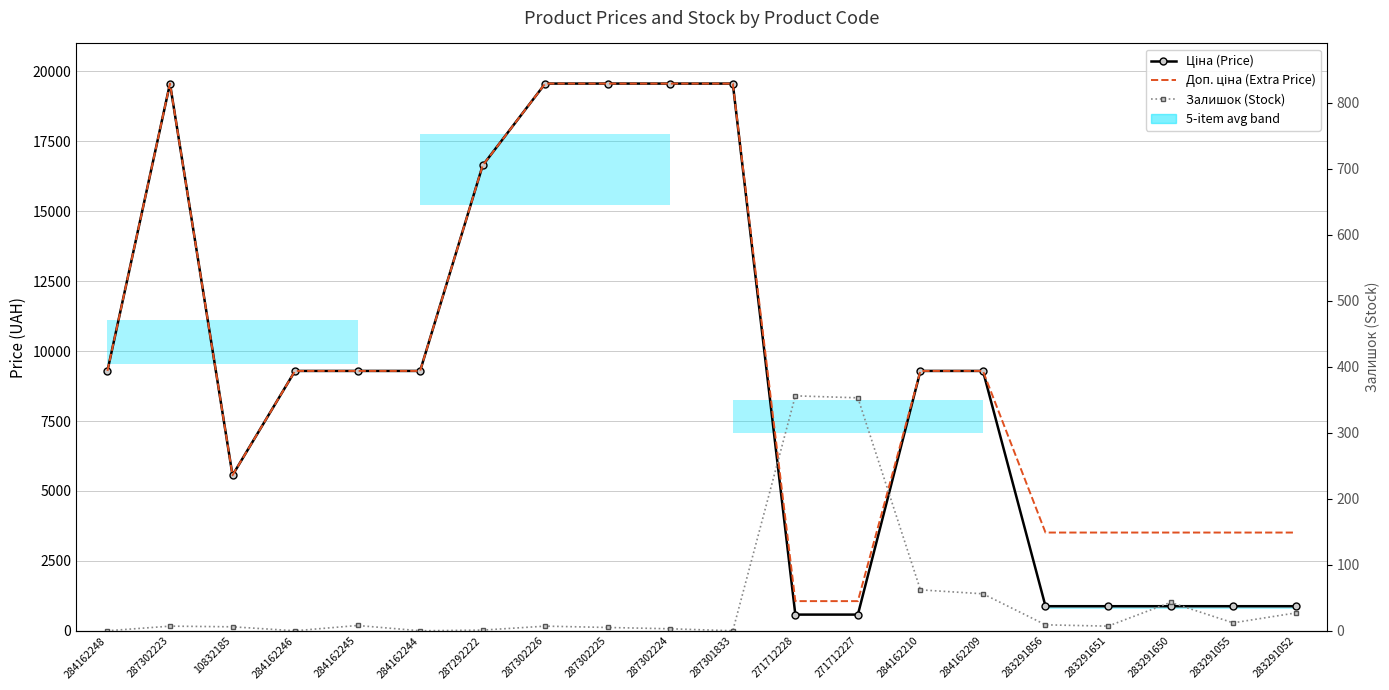

Reading left to right, list all the values displayed in this chart.

Ціна (Price): 9290.5	19564.9	5560.3	9290.5	9290.5	9290.5	16636.8	19564.9	19564.9	19564.9	19564.9	578.1	578.1	9290.5	9290.5	878.0	878.0	878.0	878.0	878.0
Доп. ціна (Extra Price): 9290.5	19564.9	5560.3	9290.5	9290.5	9290.5	16636.8	19564.9	19564.9	19564.9	19564.9	1060.0	1060.0	9290.5	9290.5	3511.9	3511.9	3511.9	3511.9	3511.9
Залишок (Stock): 0.0	7.0	6.0	0.0	8.0	0.0	1.0	7.0	5.0	3.0	0.0	356.0	353.0	62.0	56.0	9.0	7.0	43.0	12.0	27.0